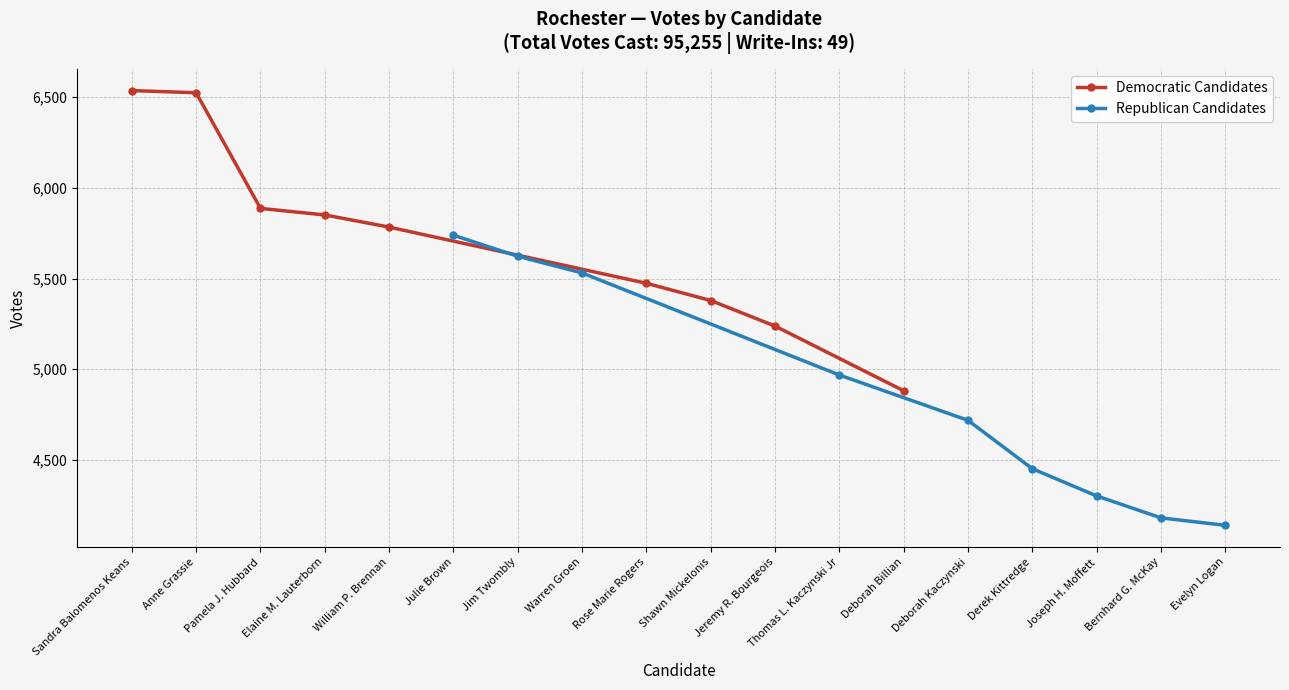

The value of Democratic Candidates at Sandra Balomenos Keans is 8705. True or false?

False